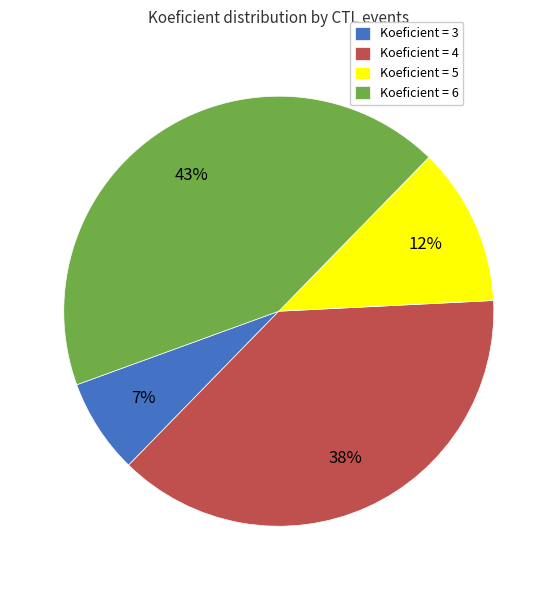

True or false: Koeficient = 3 accounts for 18% of the total.

False